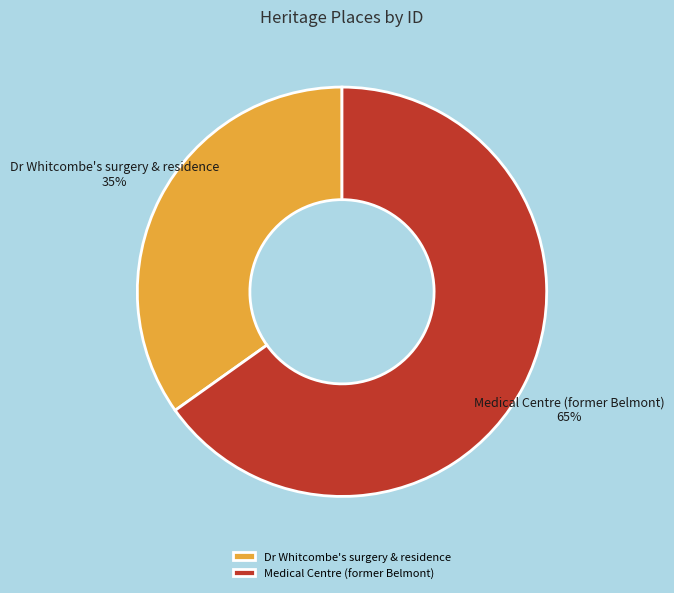

Which category accounts for the majority?

Medical Centre (former Belmont)